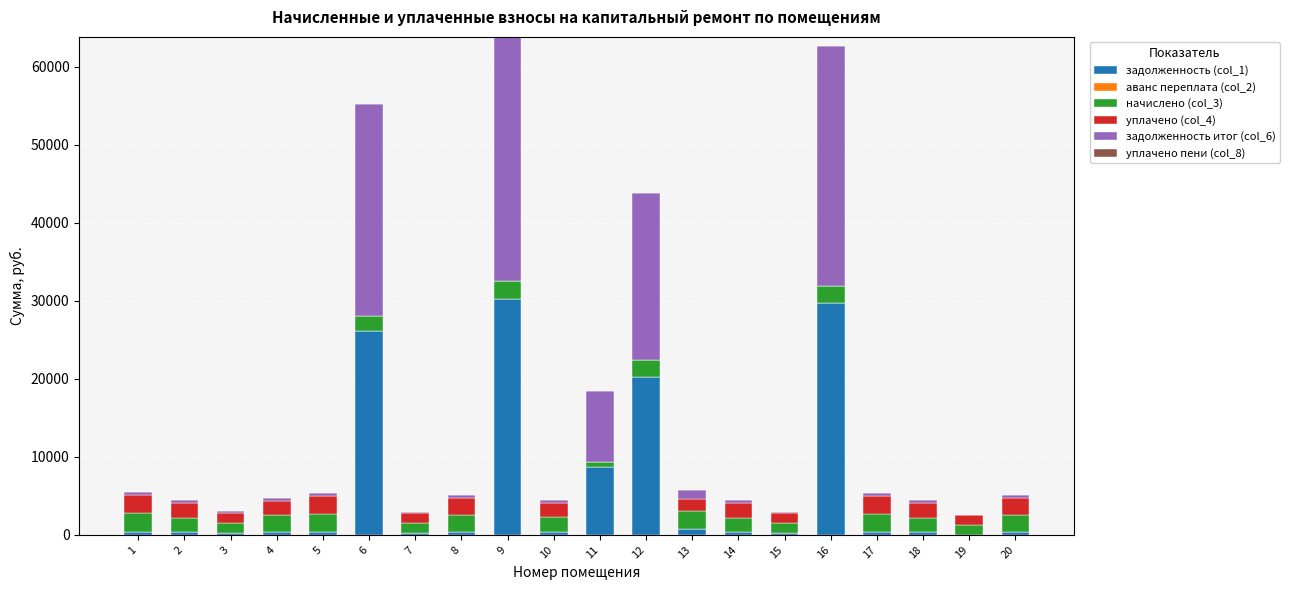

Which has a higher value, 7 or 8?

8